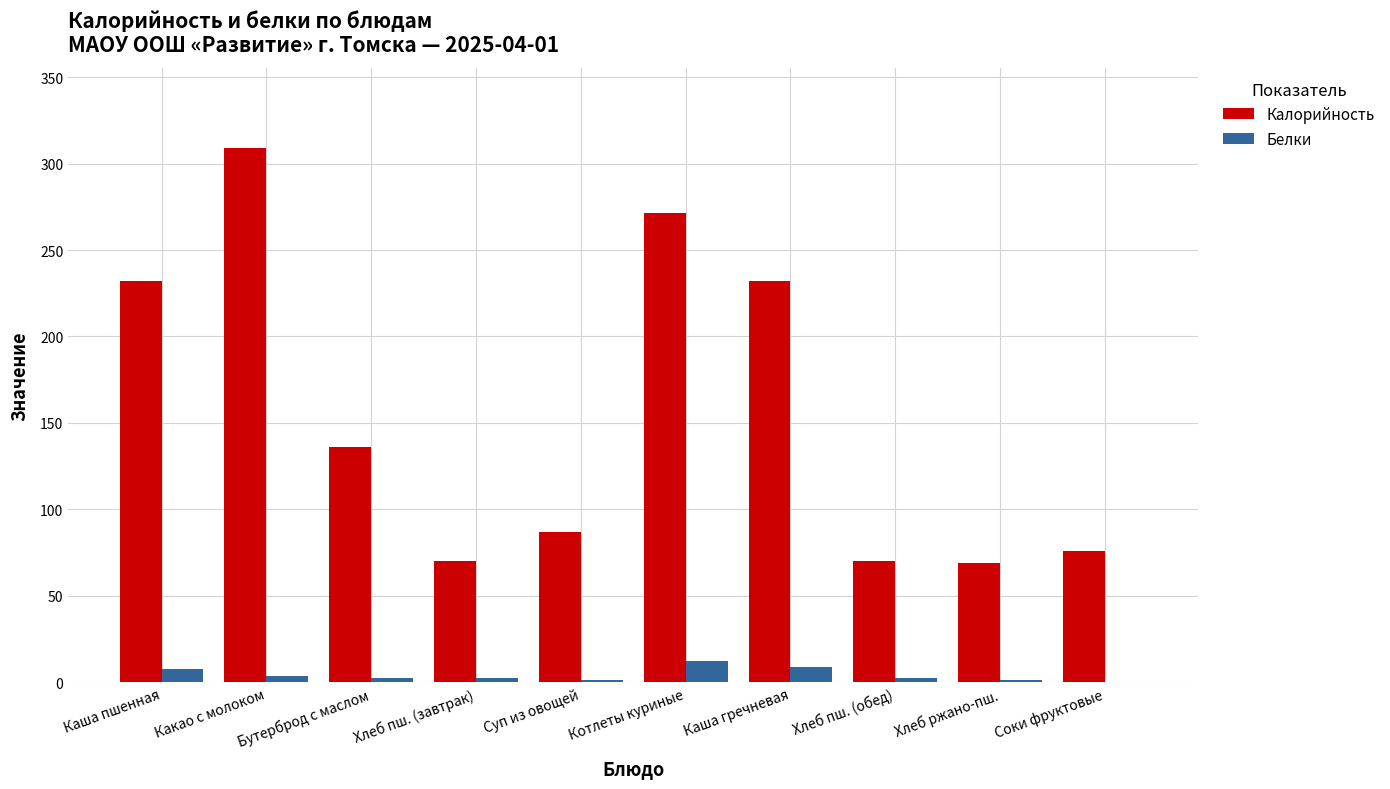

How many distinct data groups are displayed?

2